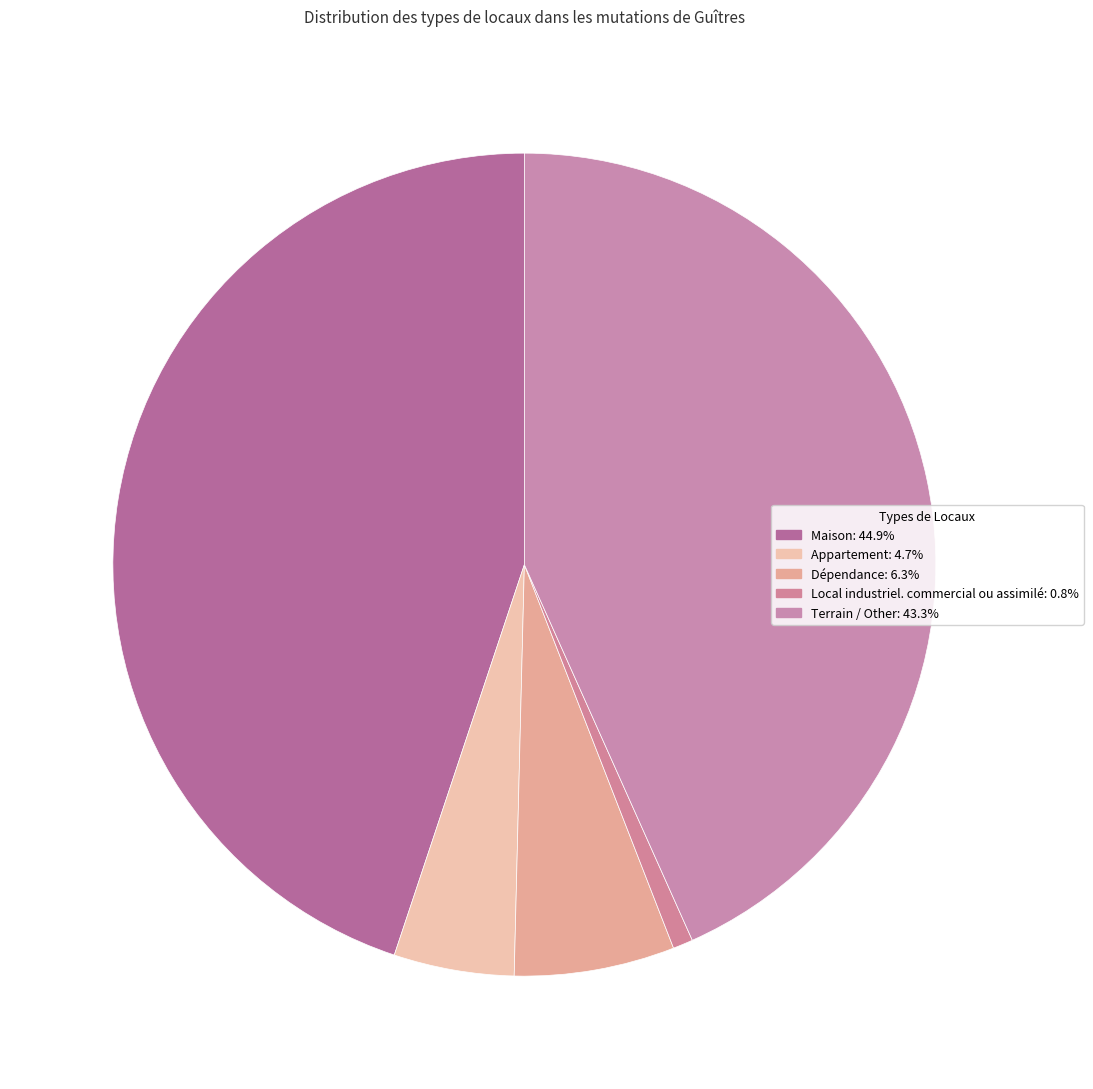

Combined, do Local industriel. commercial ou assimilé and Appartement account for over 50%?

No